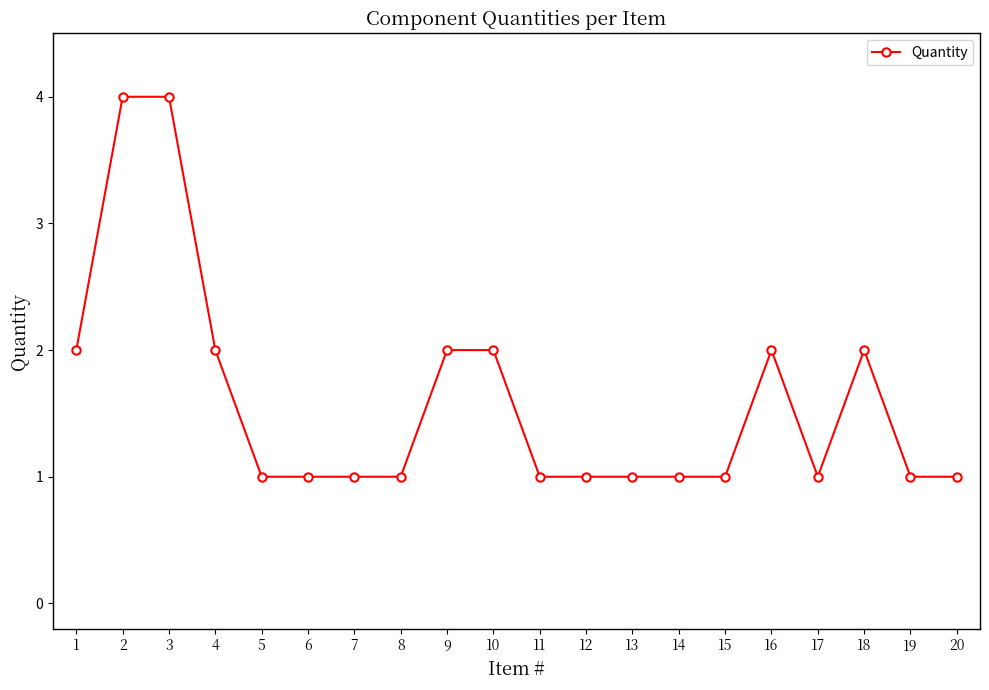

What is the ratio of the value at 5 to the value at 16?

0.5